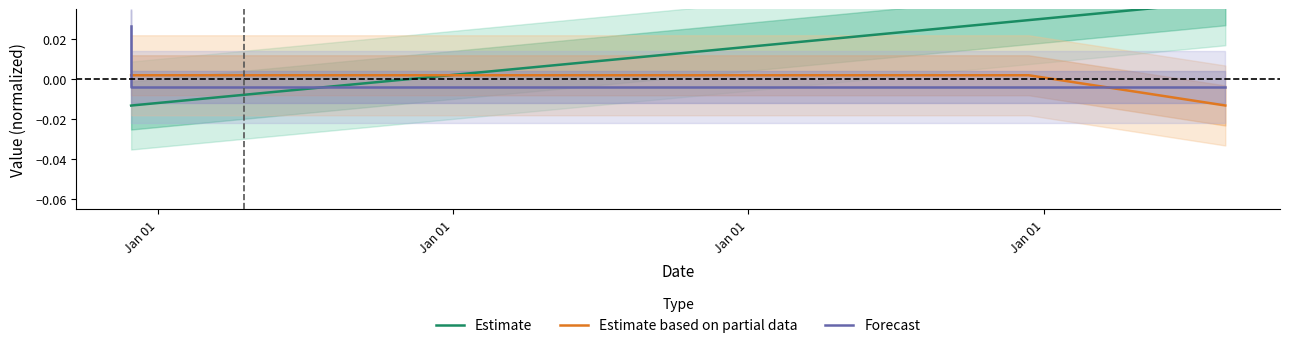

How many times do Estimate and Forecast cross each other?

1